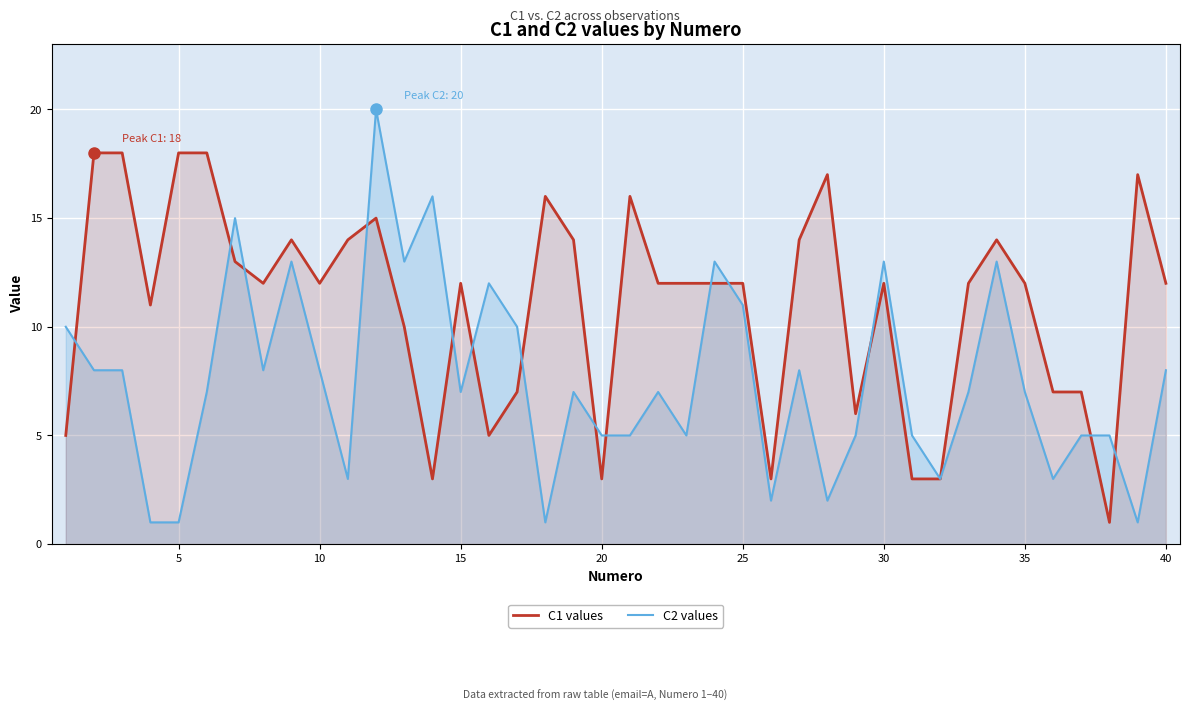

Which series has the largest range (max minus min)?

C2 values